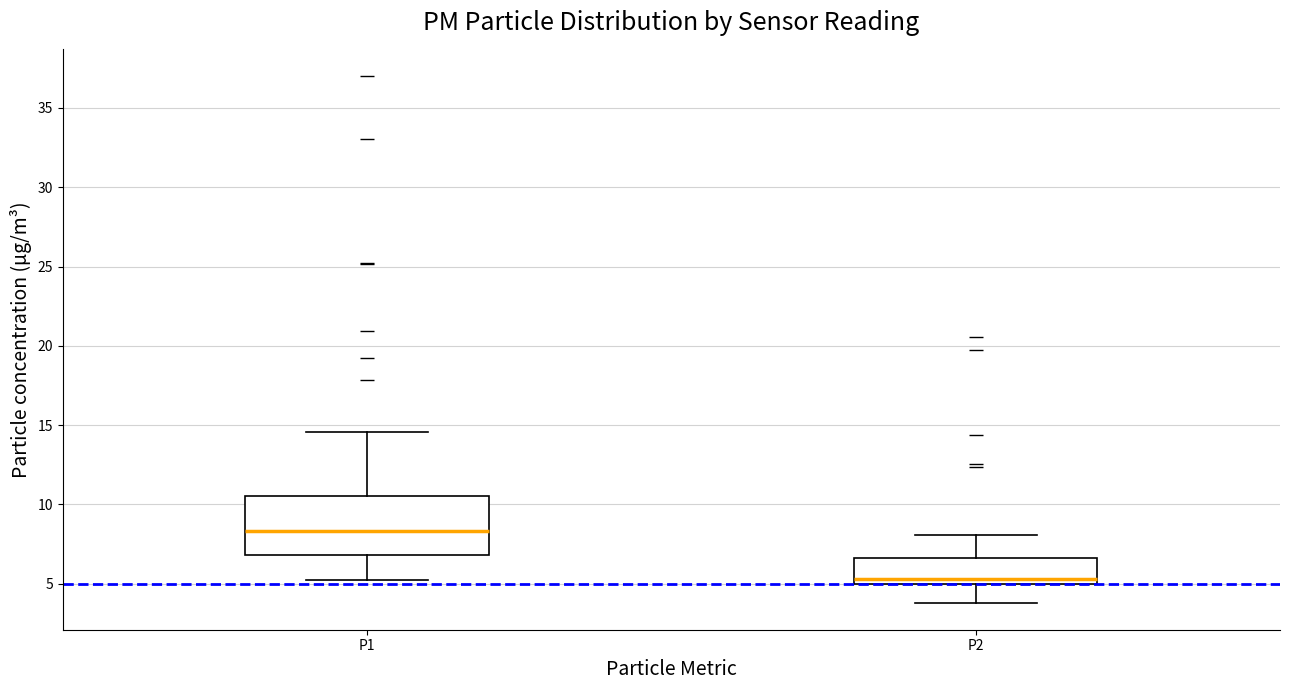

Which box has the highest median line?

P1